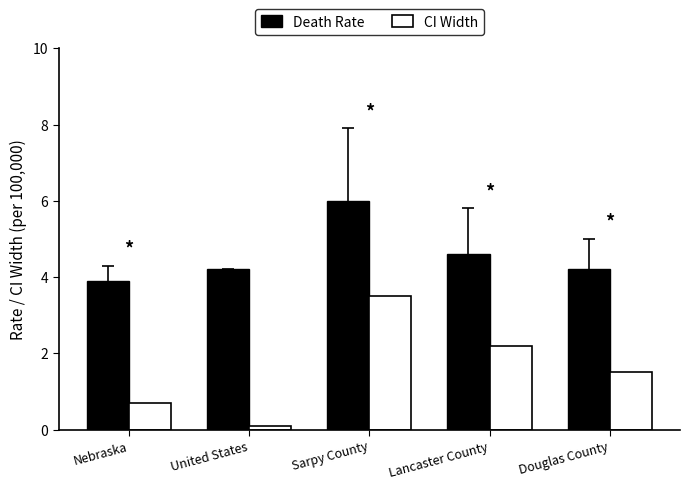

What is the maximum value shown in the chart?

6.0